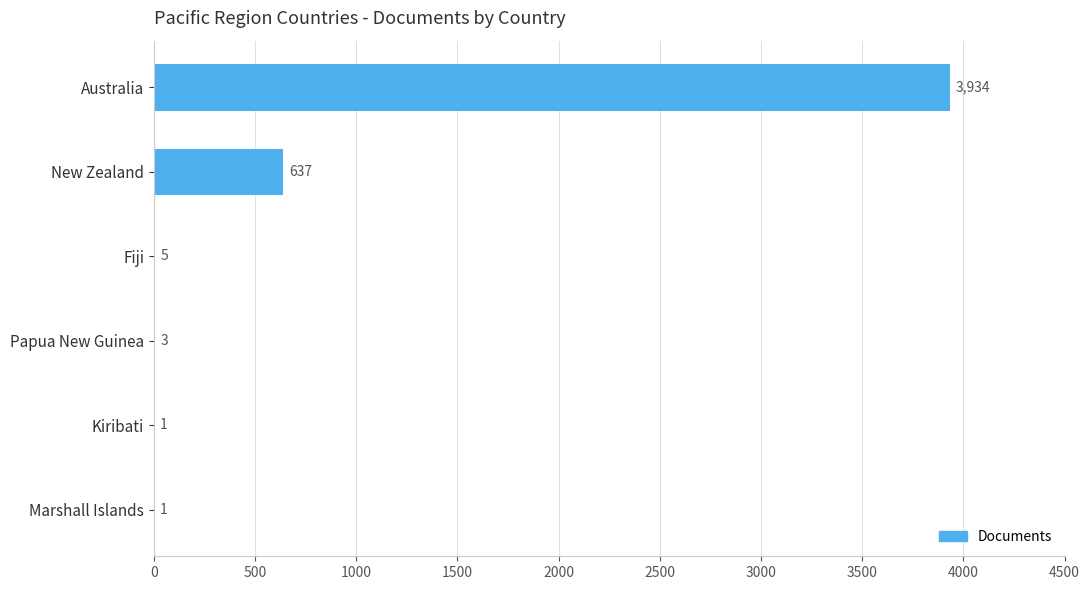

What is the change in value from Australia to Fiji?

-3929